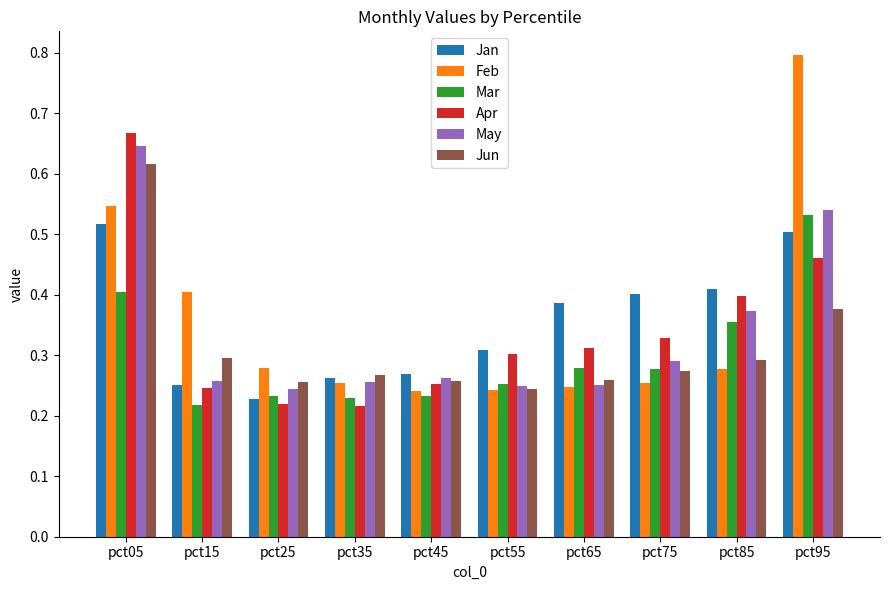

Where is Mar nearest to the value 0?

pct15